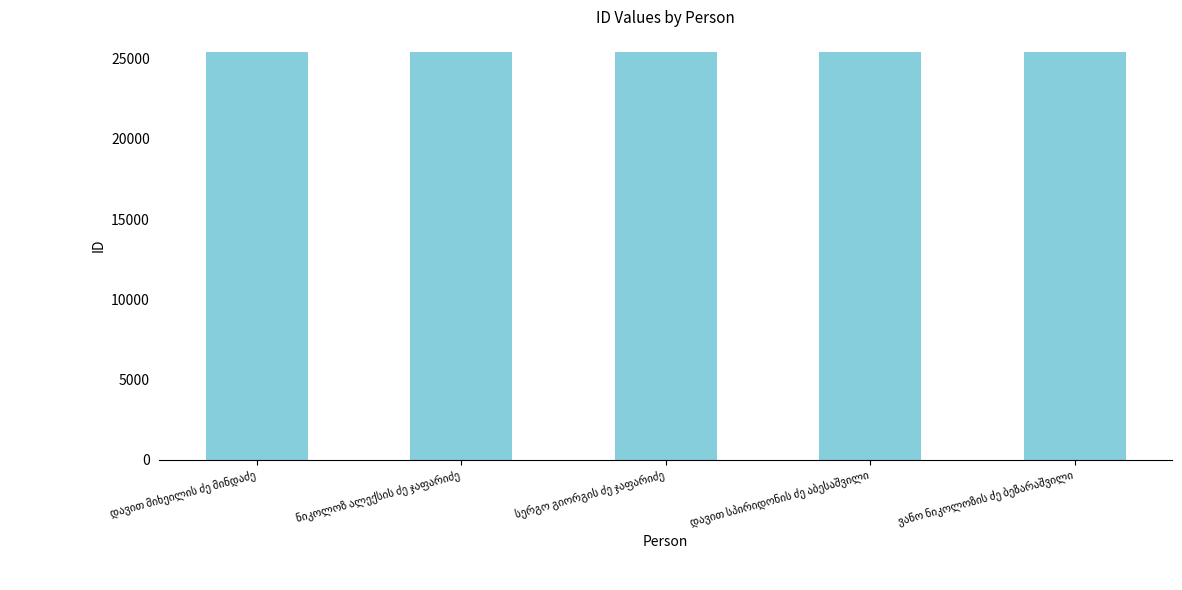

What is the value of the 2nd bar from the left?

25436